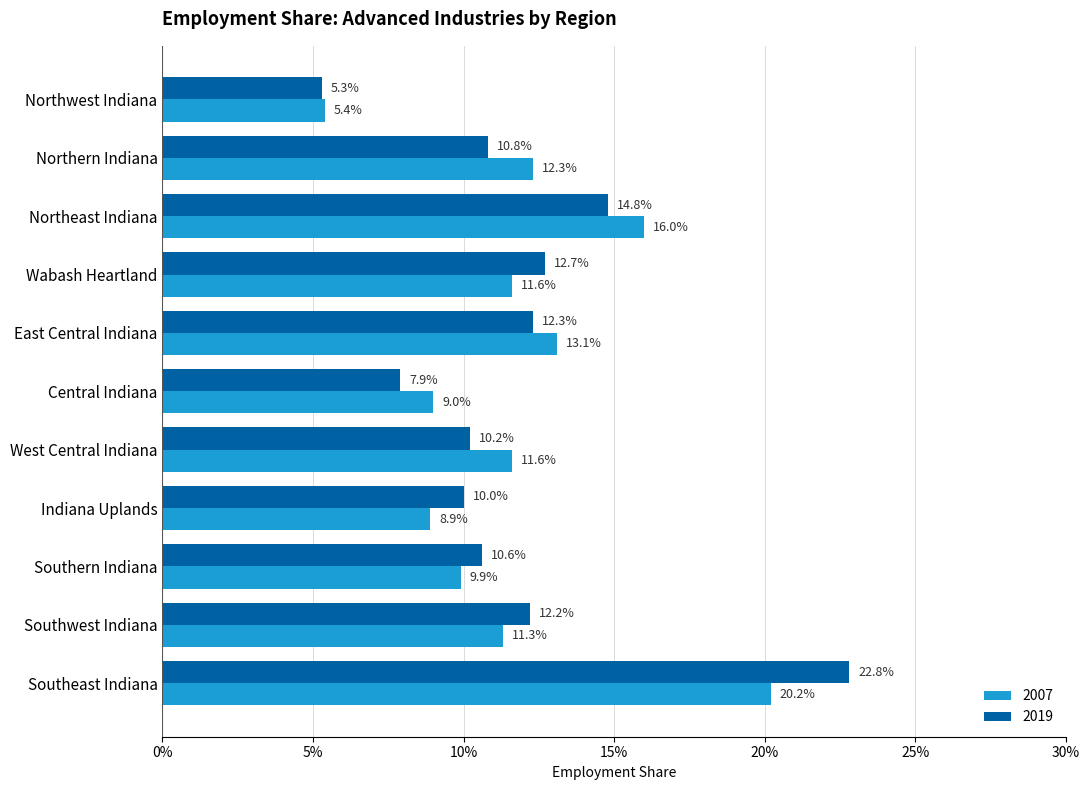

What is the sum of all 2019 values?

1.3